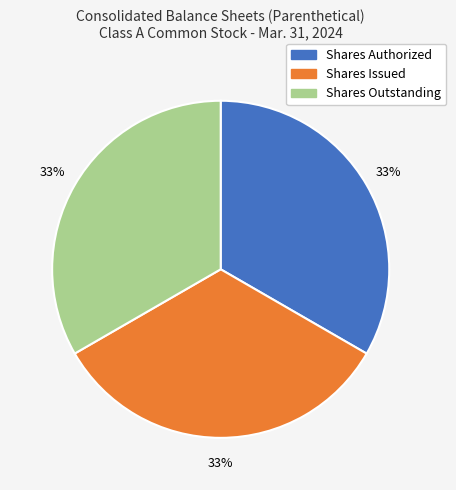

Is there a majority slice in this chart?

No